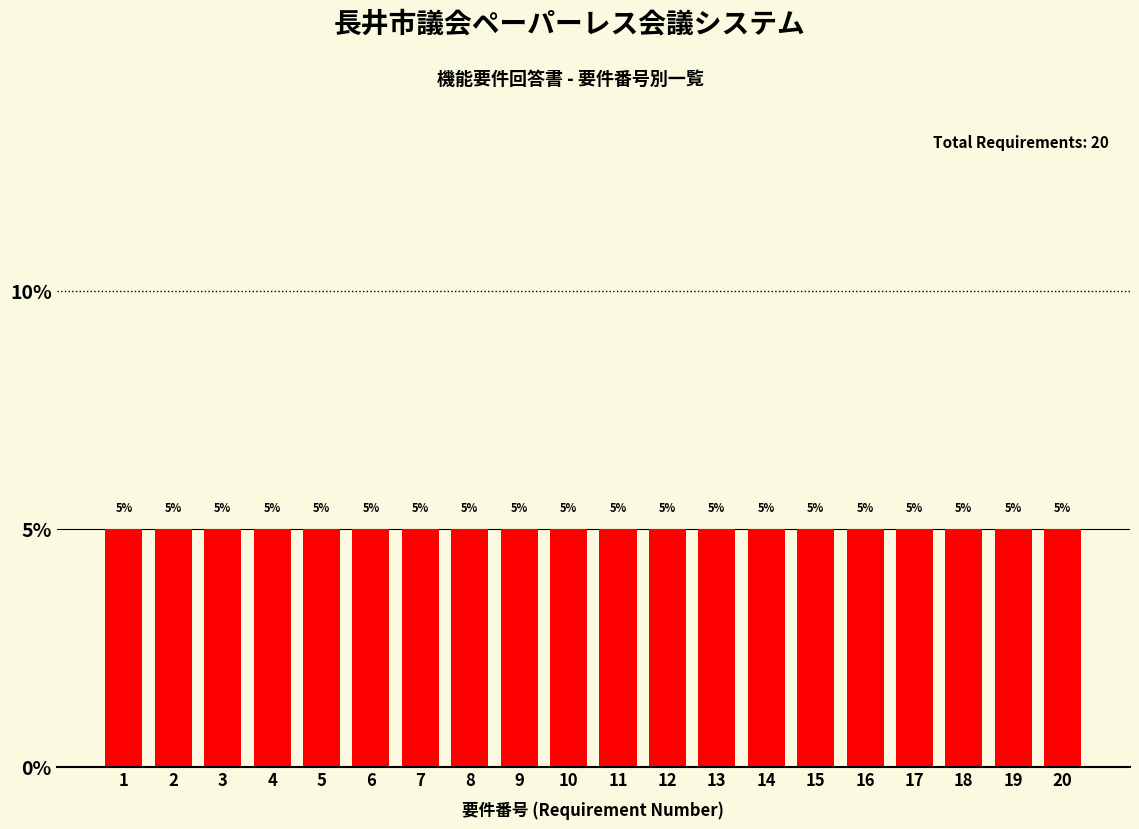

Which category has the lowest value across all series?

1